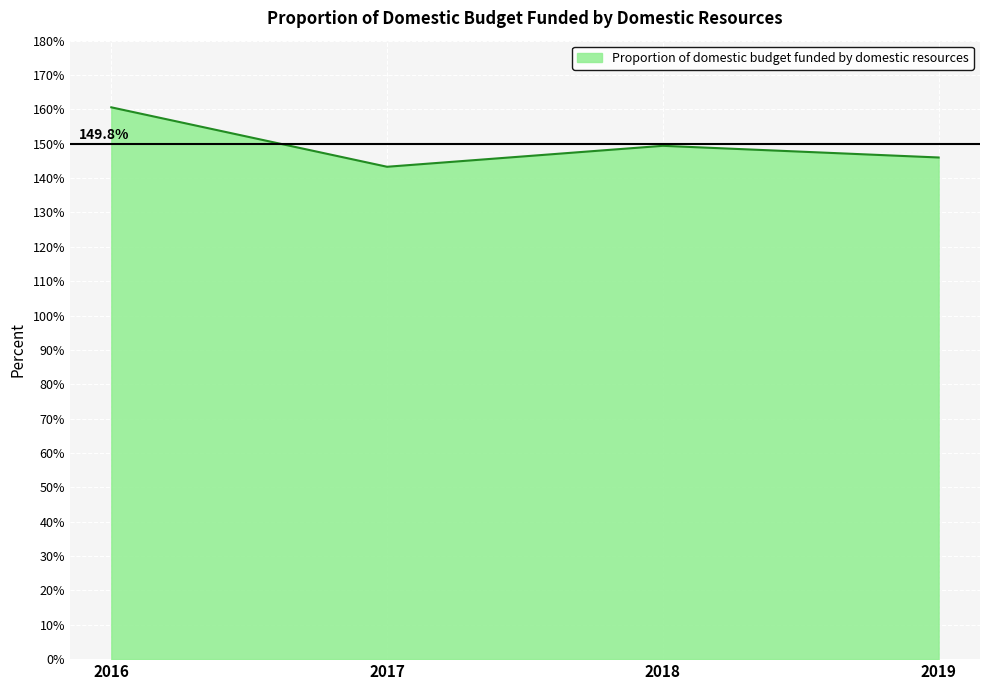

What is the average value?

149.8